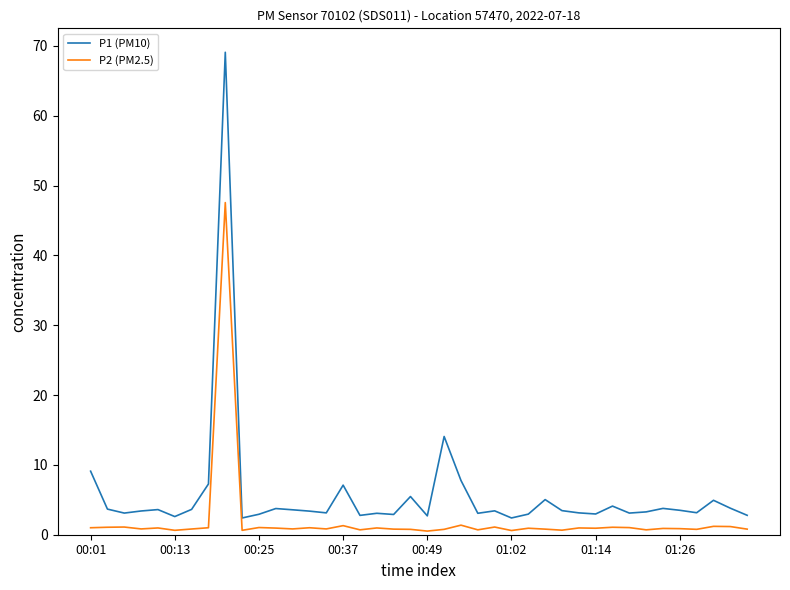

Which series has the widest spread of values?

P1 (PM10)